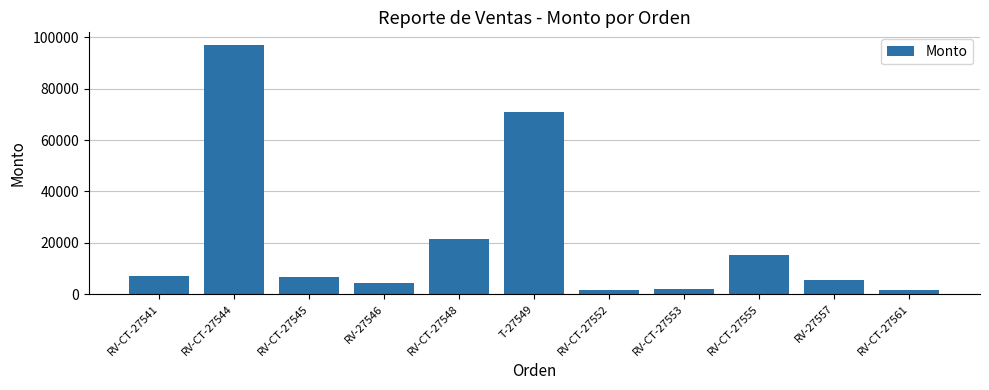

Where is the data nearest to the value 49325?

T-27549